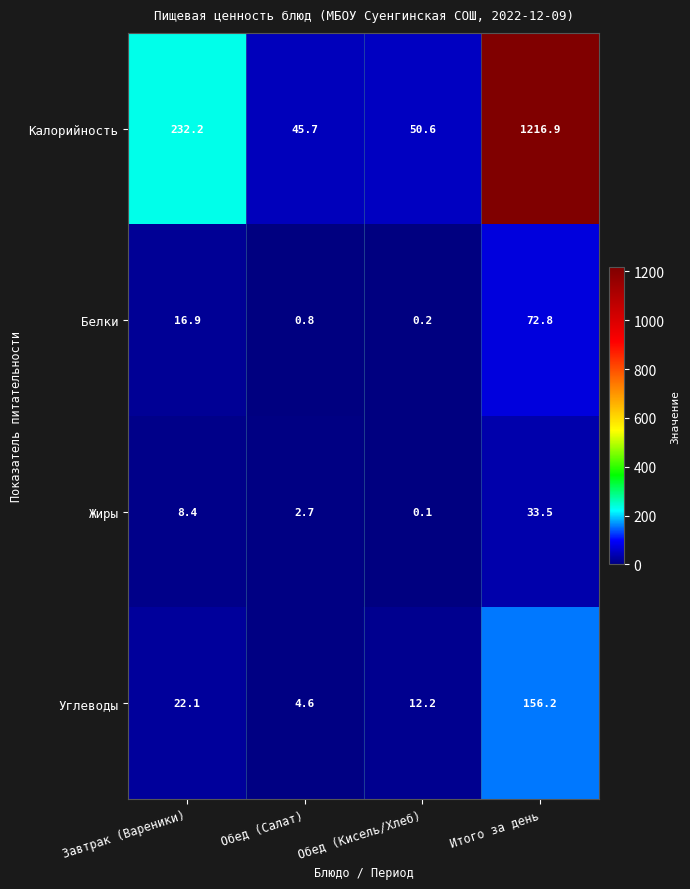

At which label does Углеводы first exceed 22?

Завтрак (Вареники)